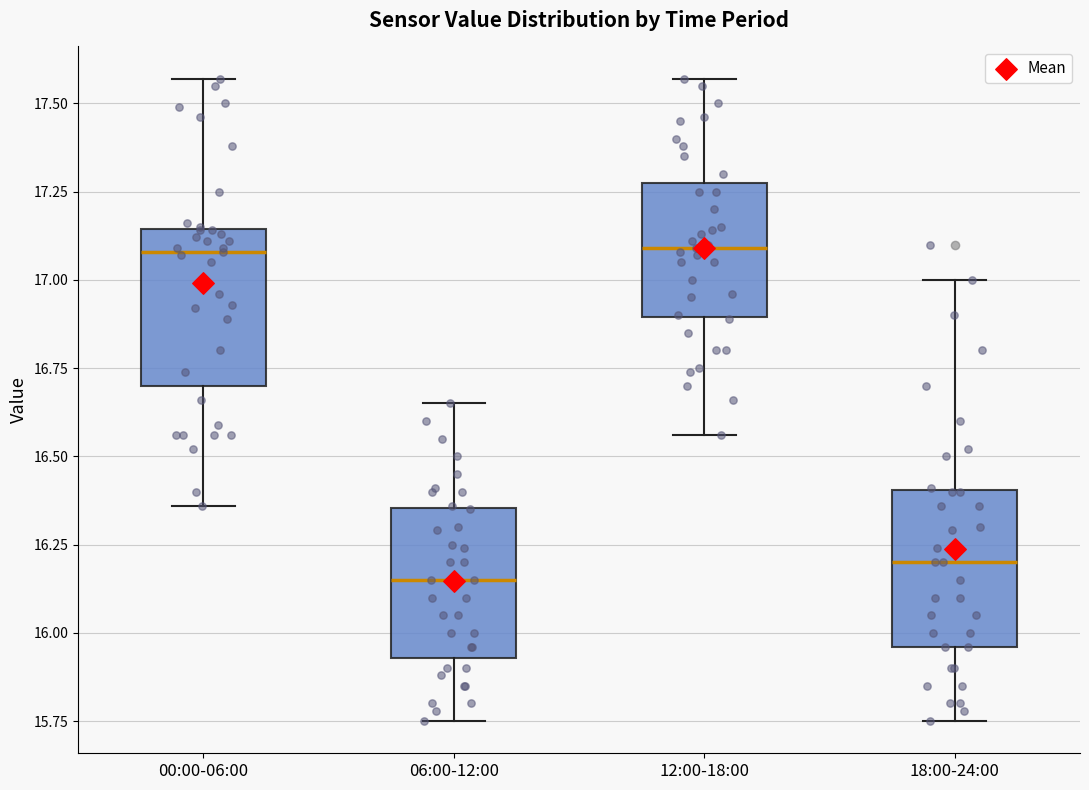

Where is the upper edge of the box for 18:00-24:00 on the y-axis? The values are not printed on the chart, so give them approximately, as read against the axis.

16.40